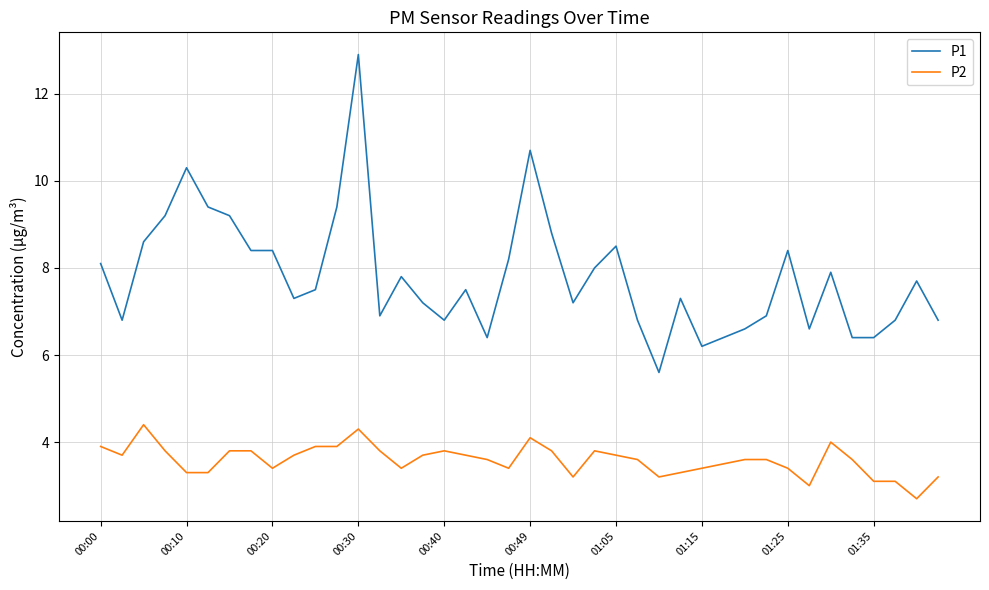

True or false: P1 and P2 cross at least once.

False